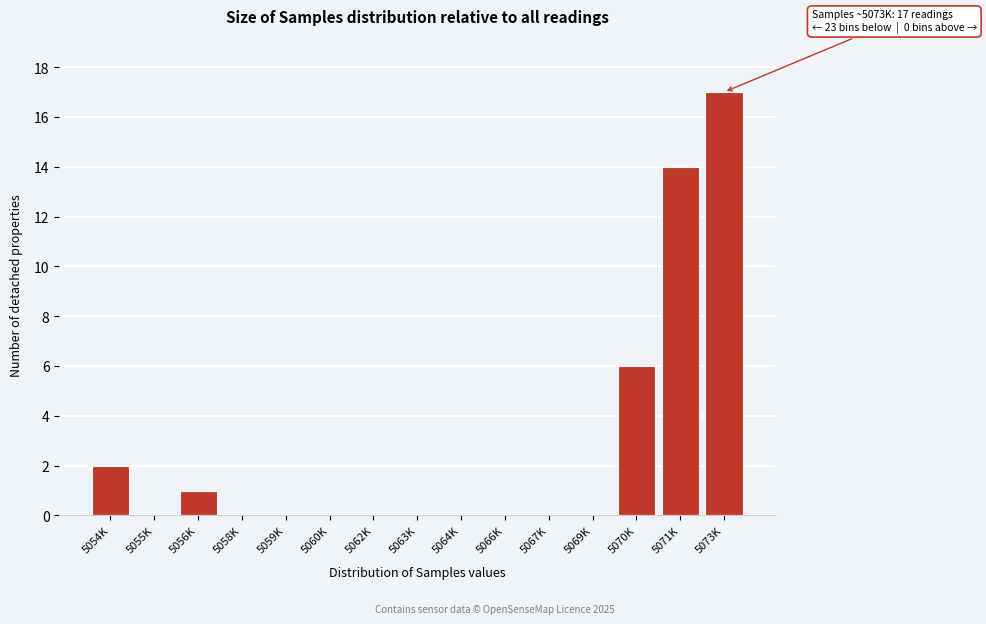

Reading left to right, list all the values displayed in this chart.

5054K=2	5055K=0	5056K=1	5058K=0	5059K=0	5060K=0	5062K=0	5063K=0	5064K=0	5066K=0	5067K=0	5069K=0	5070K=6	5071K=14	5073K=17